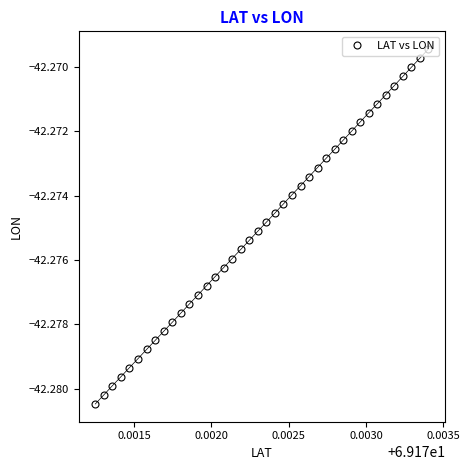

True or false: there are more than 1 points higher than both neighbors.

False